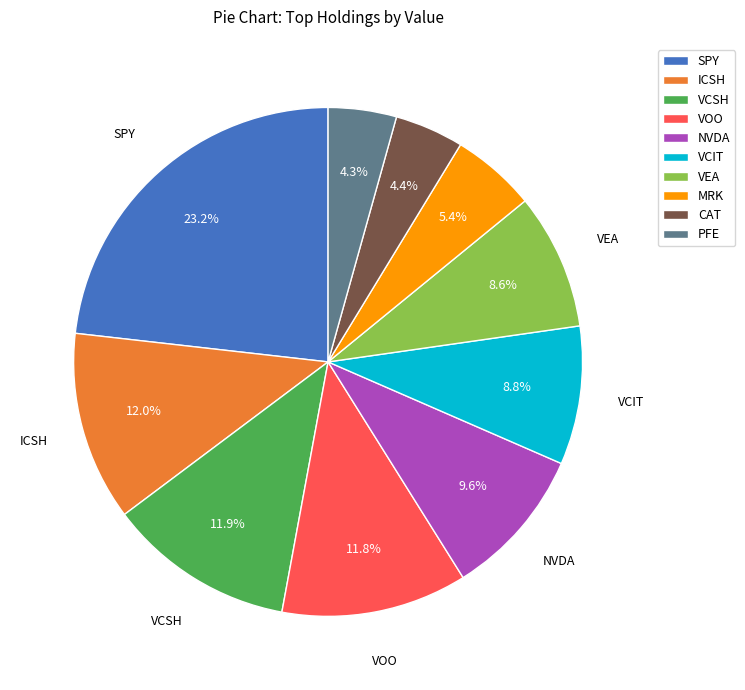

Count the number of slices in the pie.

10